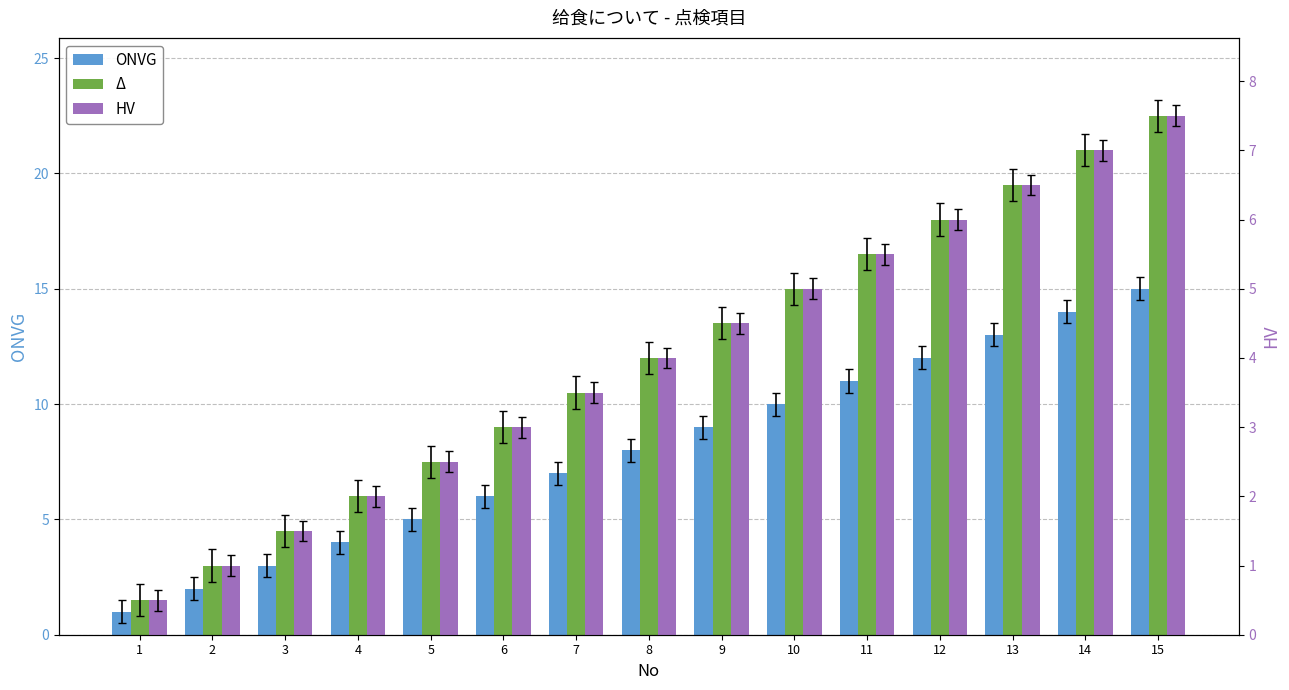

What is the sum of all HV values?

60.0